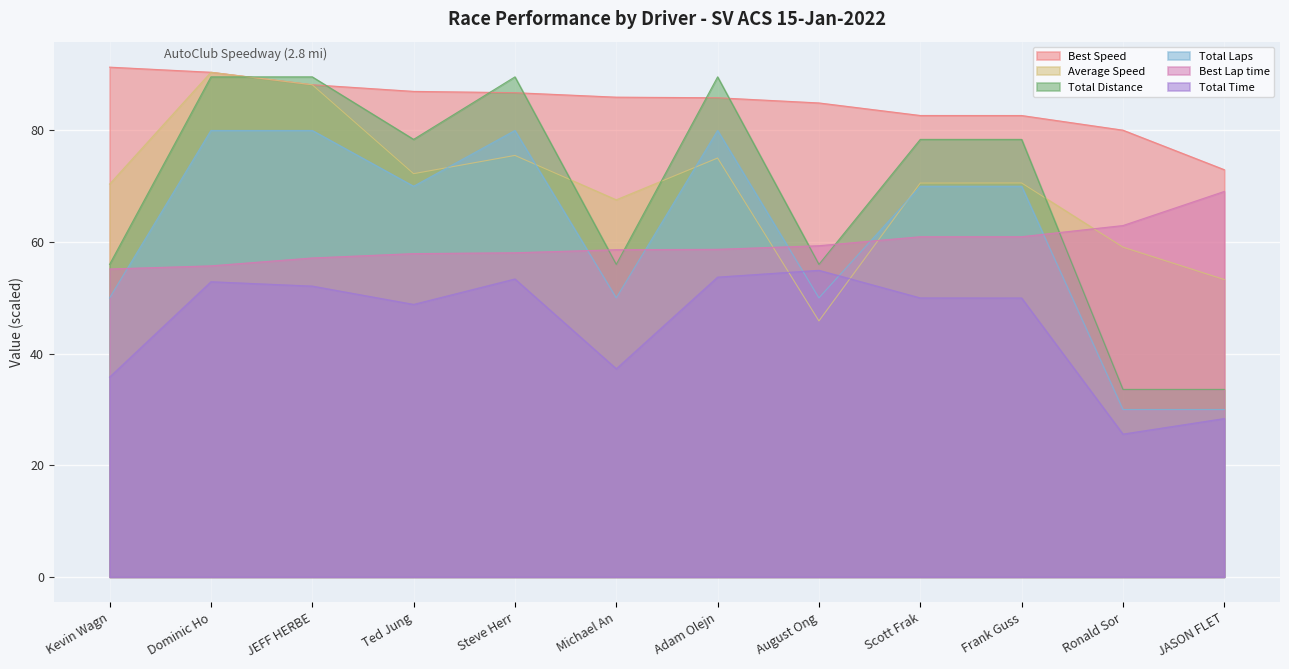

How many intersections are there between Best Lap time and Total Distance?

5